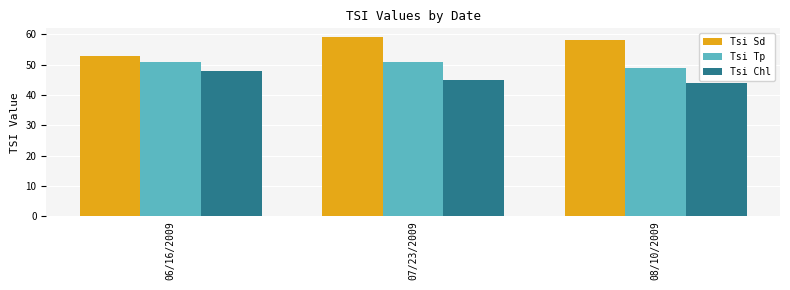

How many data points in Tsi Chl are less than 45?

1